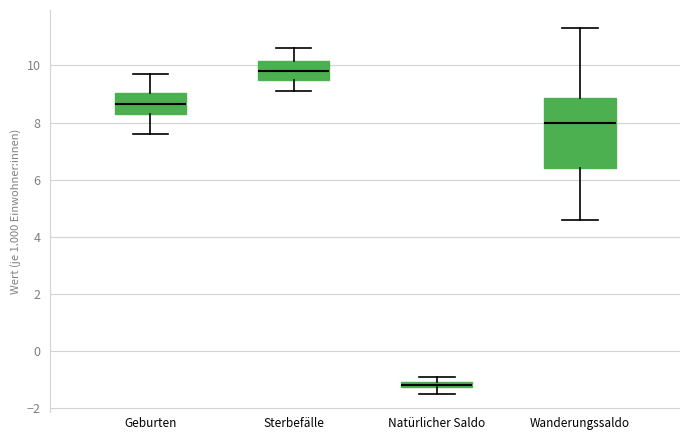

Which box is the tallest, from its lower edge to its upper edge?

Wanderungssaldo